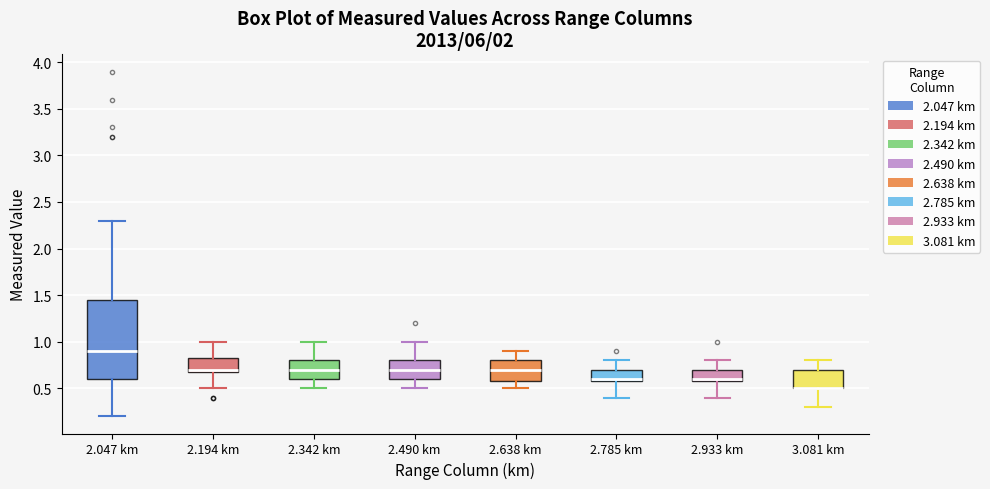

Reading left to right, transcribe this box plot: for each box, give where its median line is, the range the box spans, and where its two whiskers end, as read against the y-axis. The values are not printed on the chart, so give them approximately, as read against the axis.

2.047 km: median 0.90, box 0.60 to 1.45, whiskers 0.20 to 2.30
2.194 km: median 0.70 (just above the box's lower edge), box 0.70 to 0.85, whiskers 0.50 to 1.00
2.342 km: median 0.70, box 0.60 to 0.80, whiskers 0.50 to 1.00
2.490 km: median 0.70, box 0.60 to 0.80, whiskers 0.50 to 1.00
2.638 km: median 0.70, box 0.60 to 0.80, whiskers 0.50 to 0.90
2.785 km: median 0.60 (just above the box's lower edge), box 0.60 to 0.70, whiskers 0.40 to 0.80
2.933 km: median 0.60 (just above the box's lower edge), box 0.60 to 0.70, whiskers 0.40 to 0.80
3.081 km: median 0.50 (drawn on the box's lower edge), box 0.50 to 0.70, whiskers 0.30 to 0.80